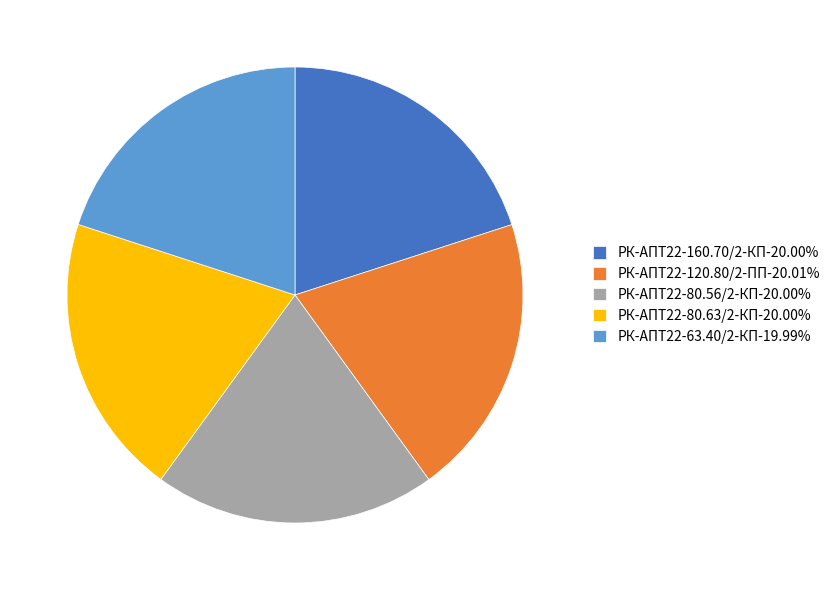

Is there a majority slice in this chart?

No